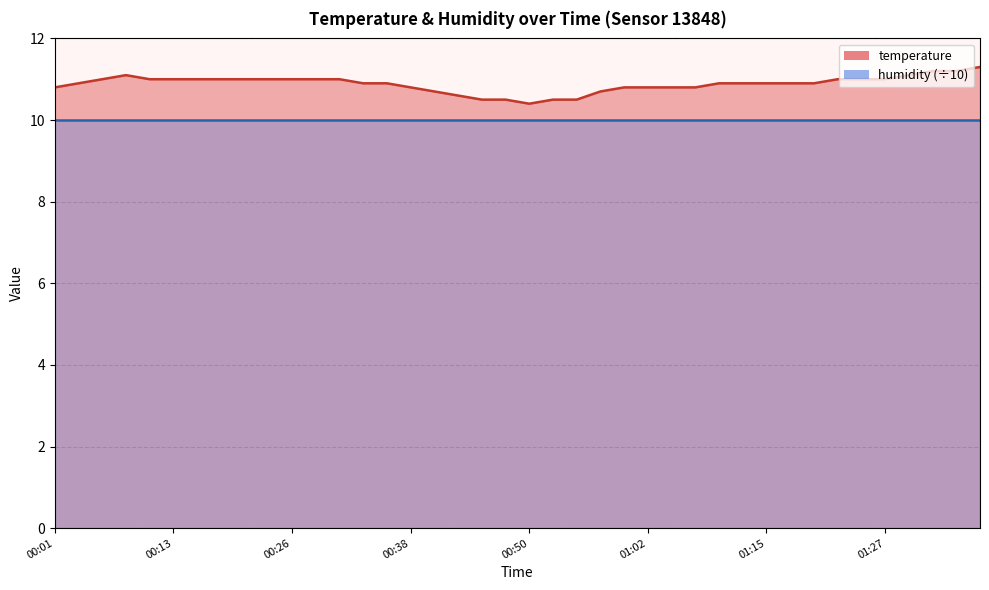

List the labels in order of value, smallest first.

00:50, 00:45, 00:48, 00:53, 00:55, 00:43, 00:40, 00:58, 00:01, 00:38, 01:00, 01:02, 01:05, 01:07, 00:03, 00:33, 00:36, 01:10, 01:12, 01:15, 01:17, 01:20, 00:06, 00:11, 00:13, 00:16, 00:18, 00:21, 00:23, 00:26, 00:28, 00:30, 01:22, 01:25, 01:27, 00:08, 01:29, 01:32, 01:34, 01:37